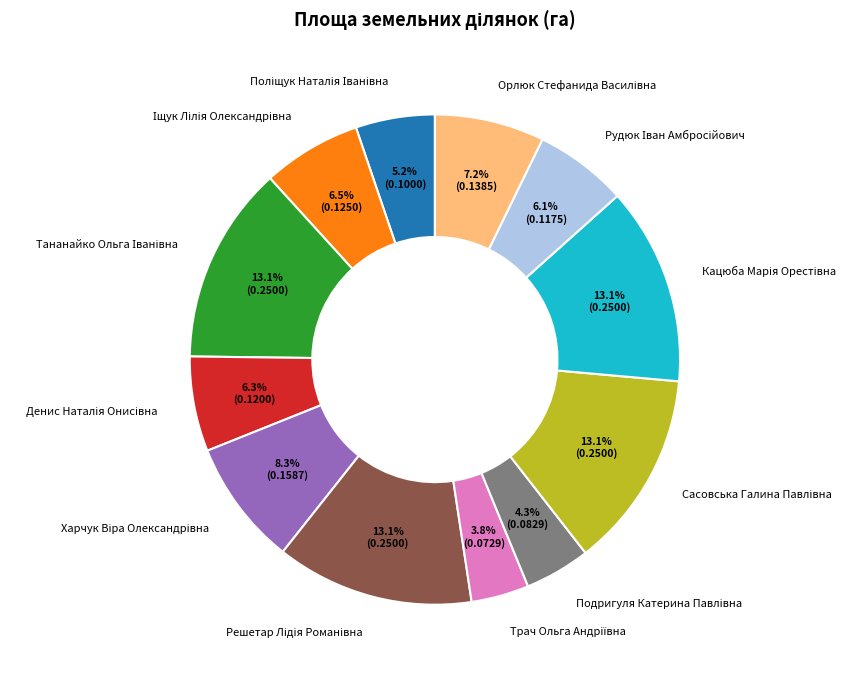

Is there a majority slice in this chart?

No